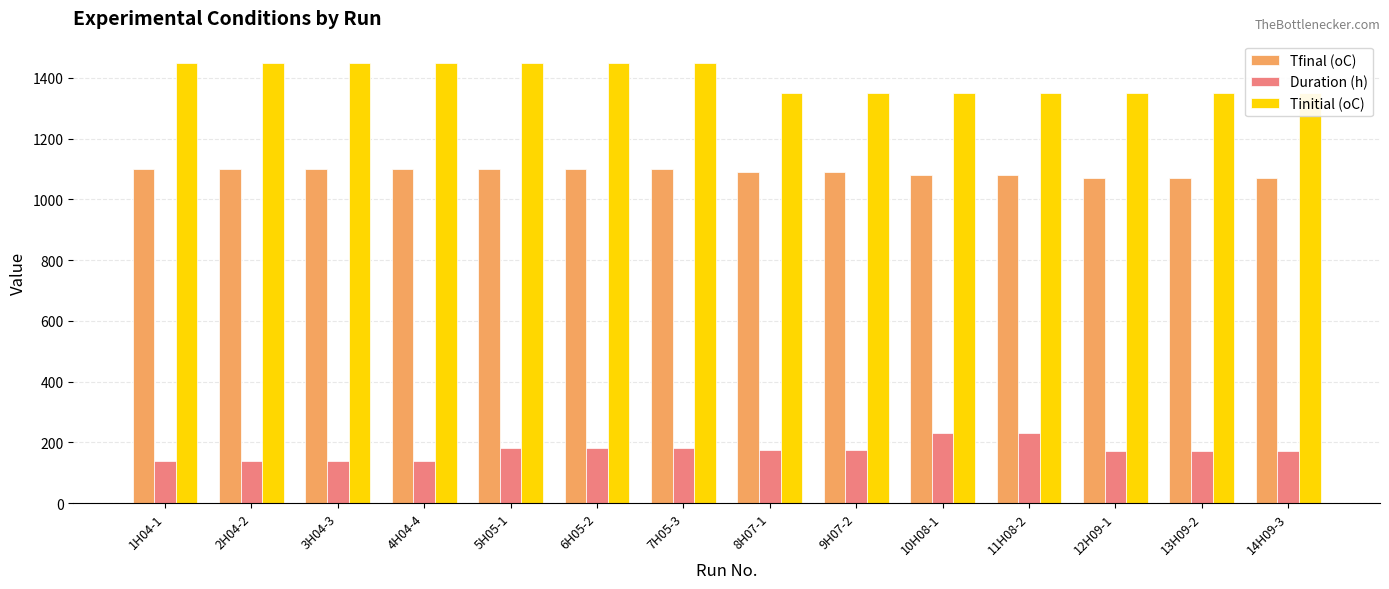

Reading left to right, what are all the values shown in this chart?

Tfinal (oC): 1100.0	1100.0	1100.0	1100.0	1100.0	1100.0	1100.0	1090.0	1090.0	1080.0	1080.0	1070.0	1070.0	1070.0
Duration (h): 138.5	138.5	138.5	138.5	183.2	183.2	183.2	174.5	174.5	230.0	230.0	170.5	170.5	170.5
Tinitial (oC): 1450.0	1450.0	1450.0	1450.0	1450.0	1450.0	1450.0	1350.0	1350.0	1350.0	1350.0	1350.0	1350.0	1350.0